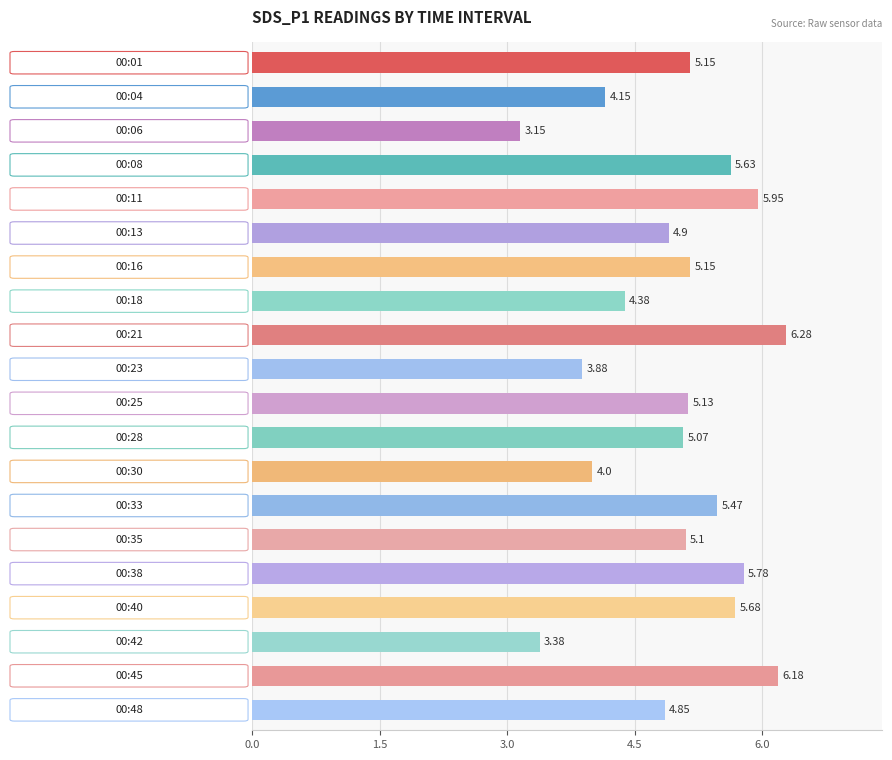

What is the difference between the maximum and second lowest values?

2.9